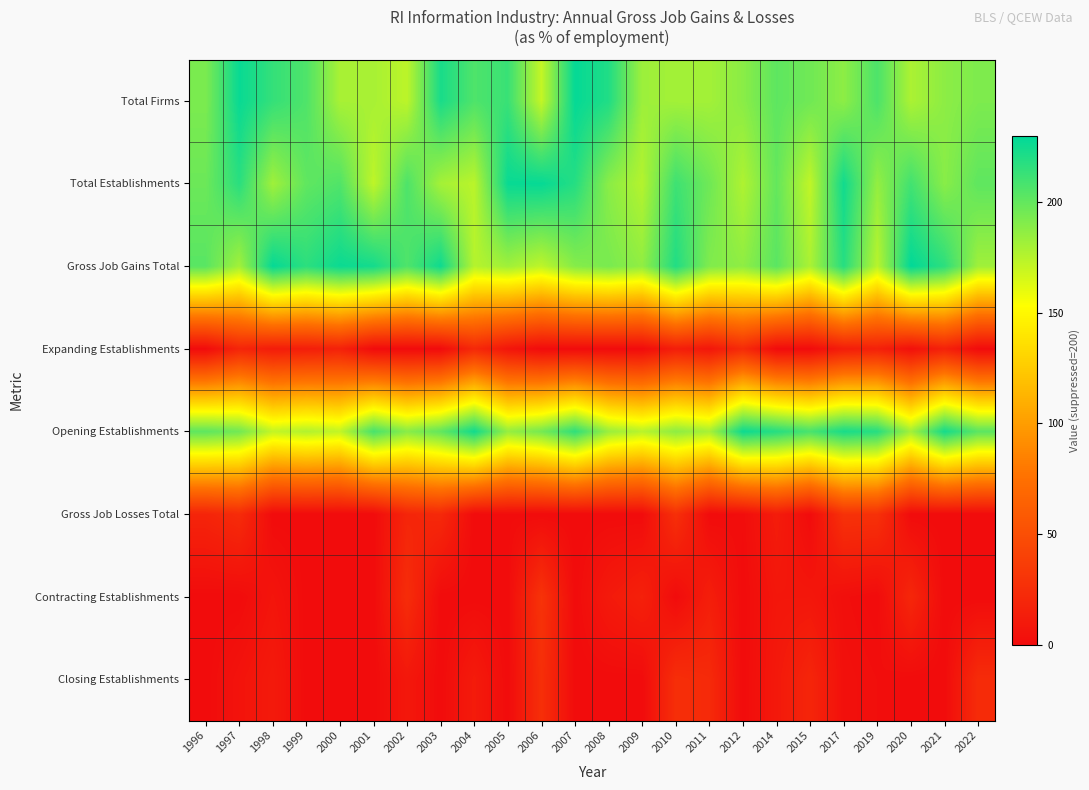

Rank the series by their maximum value, from lowest to highest.

Expanding Establishments, Closing Establishments, Gross Job Losses Total, Contracting Establishments, Opening Establishments, Total Establishments, Total Firms, Gross Job Gains Total